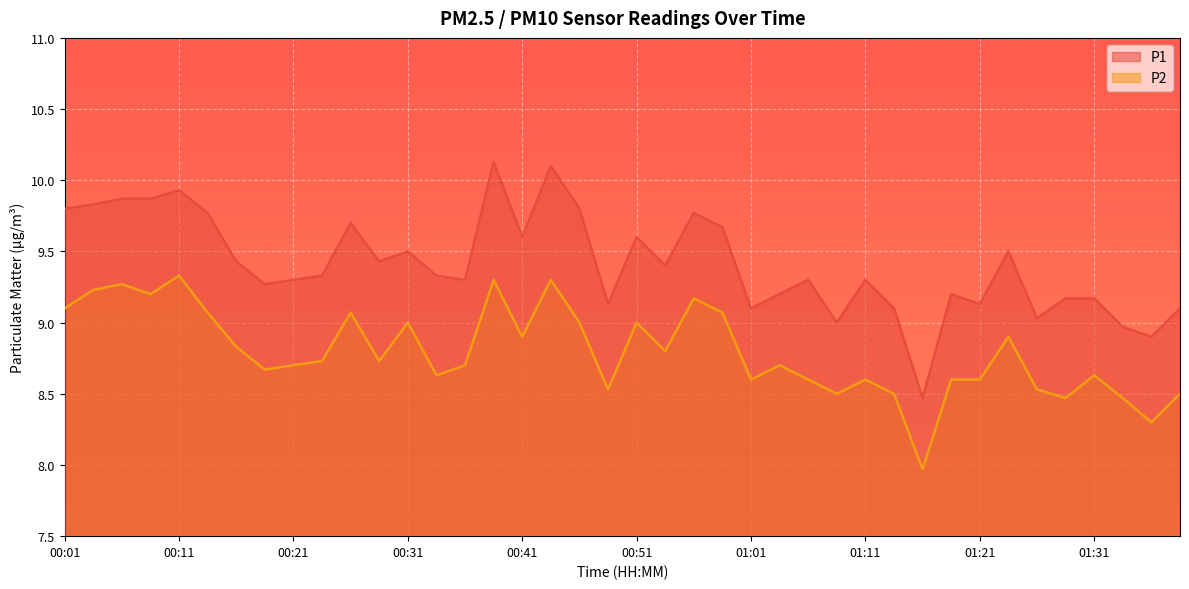

Count the number of categories in the chart.

40